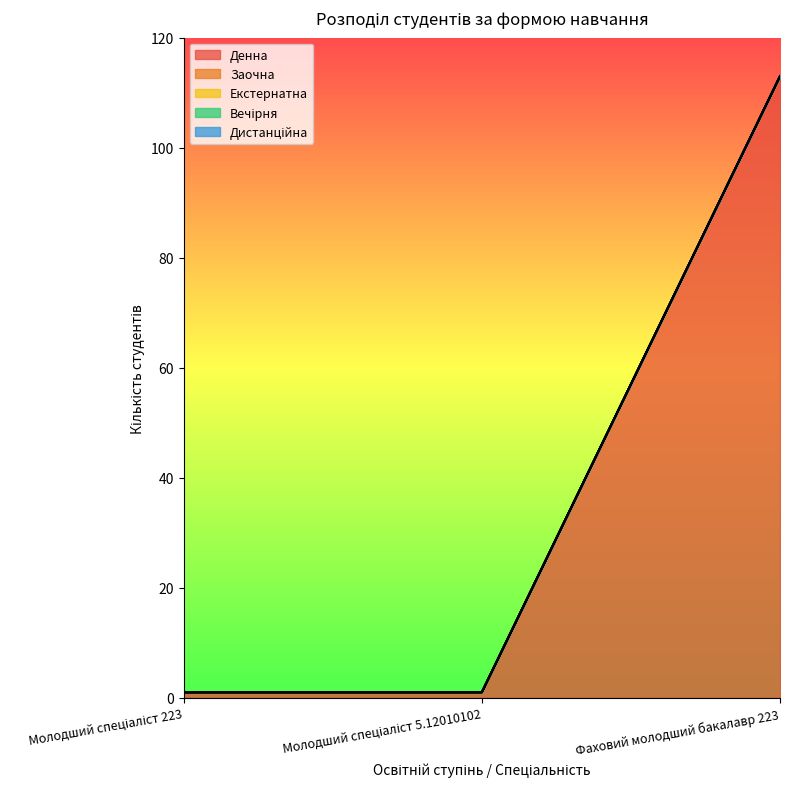

How many lines are shown in the chart?

5